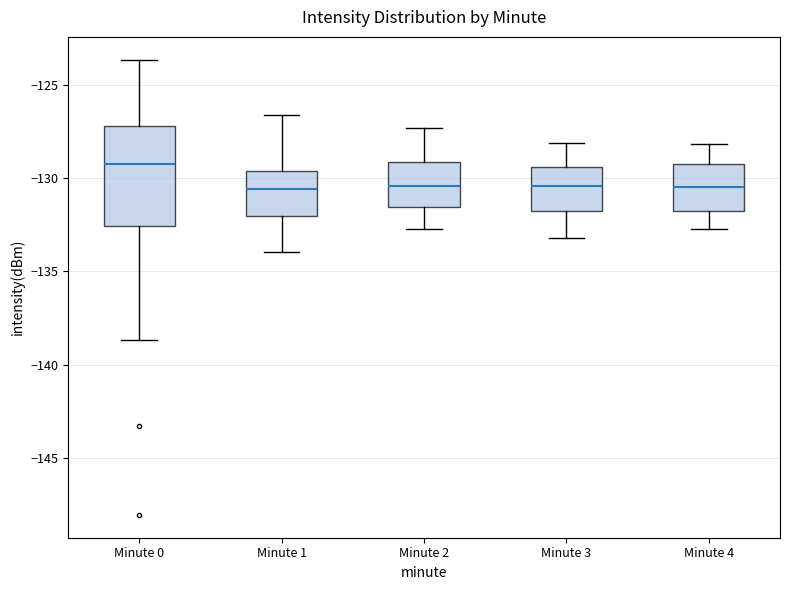

Where is the upper edge of the box for Minute 1 on the y-axis? The values are not printed on the chart, so give them approximately, as read against the axis.

-129.5